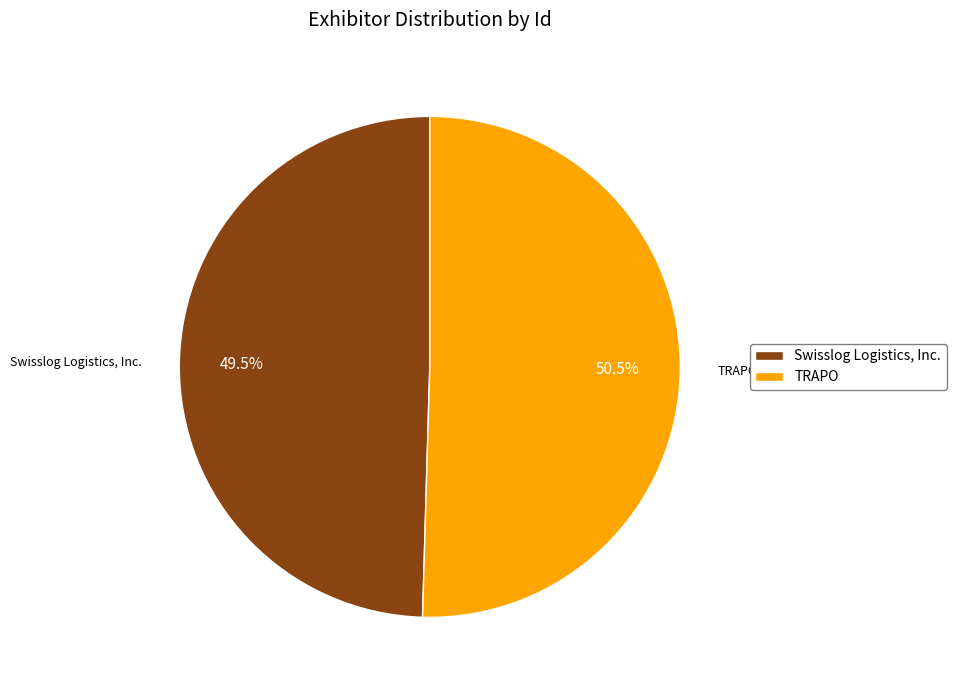

Rank the categories by value from lowest to highest.

Swisslog Logistics, Inc., TRAPO